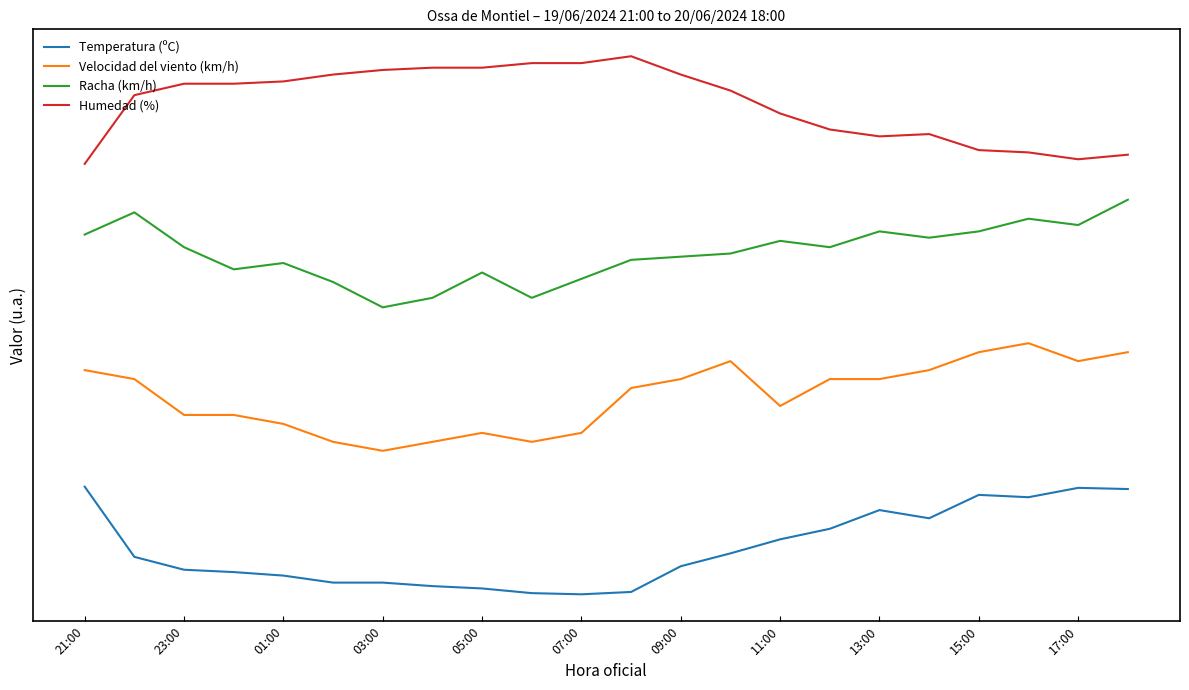

Which series has the largest range (max minus min)?

Humedad (%)